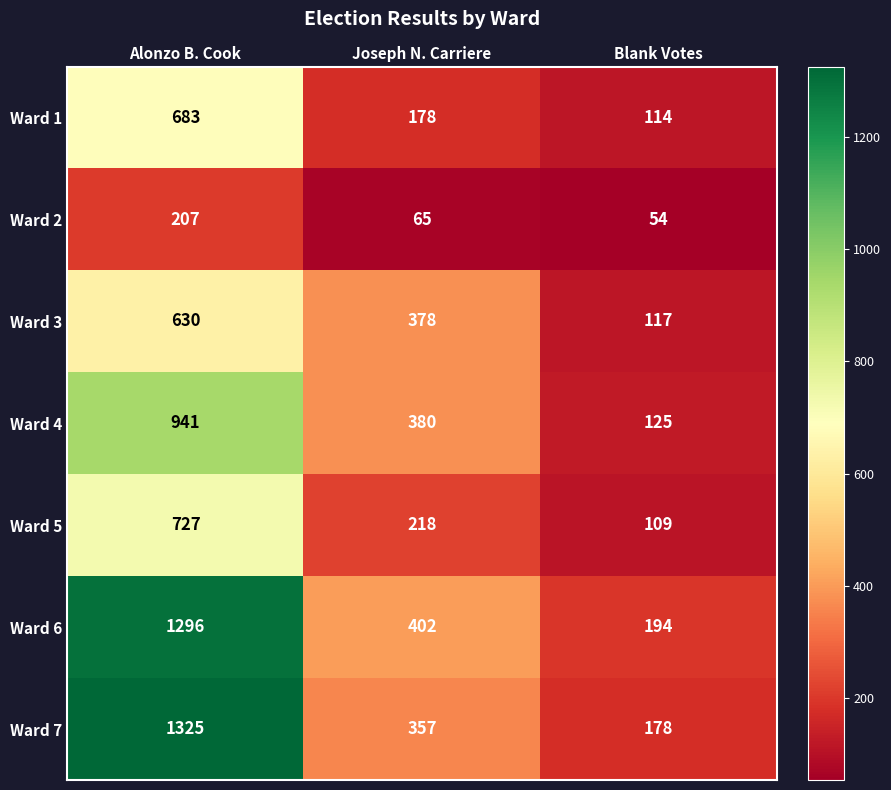

Which label corresponds to the smallest value in the chart?

Blank Votes